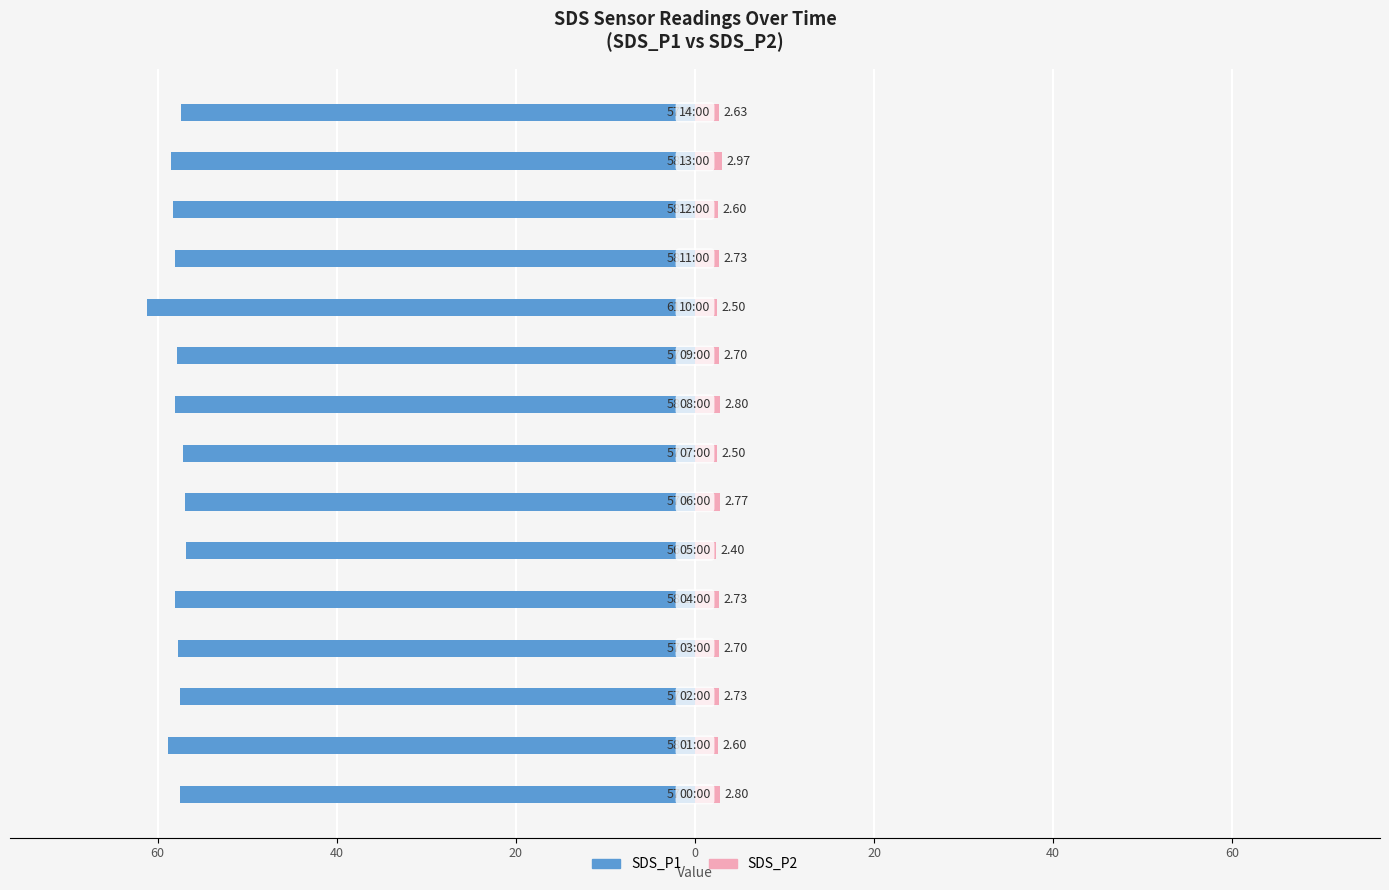

List the series in order of their overall mean, highest first.

SDS_P2, SDS_P1